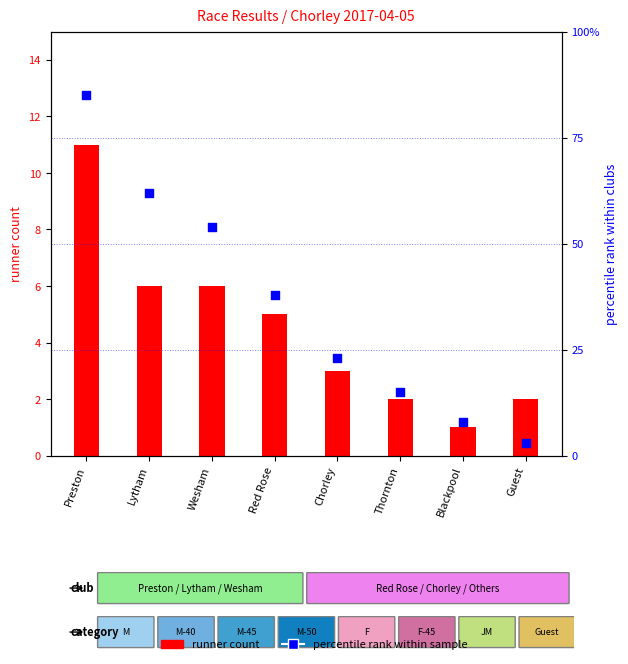

At how many categories does at least one series exceed 68?

1